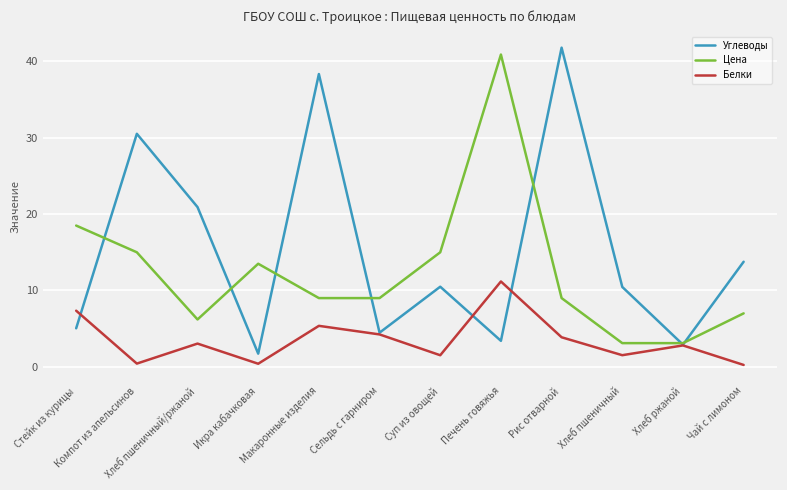

What is the difference between the highest and lowest values at Печень говяжья?

37.5